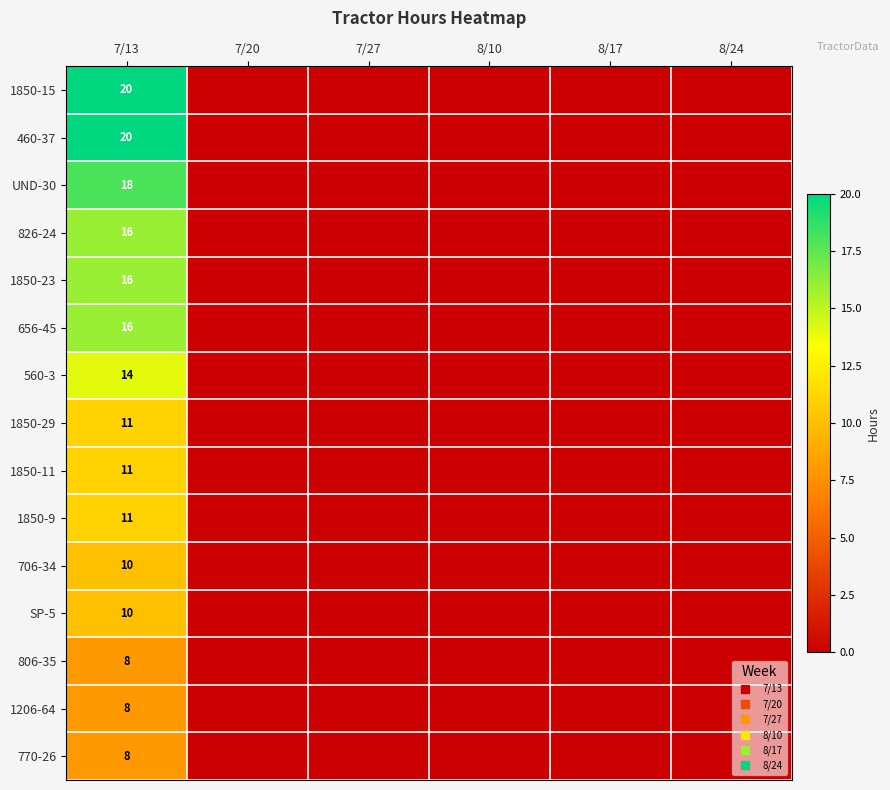

Is the value of 1850-29 at 7/13 greater than the value of SP-5 at 8/17?

Yes